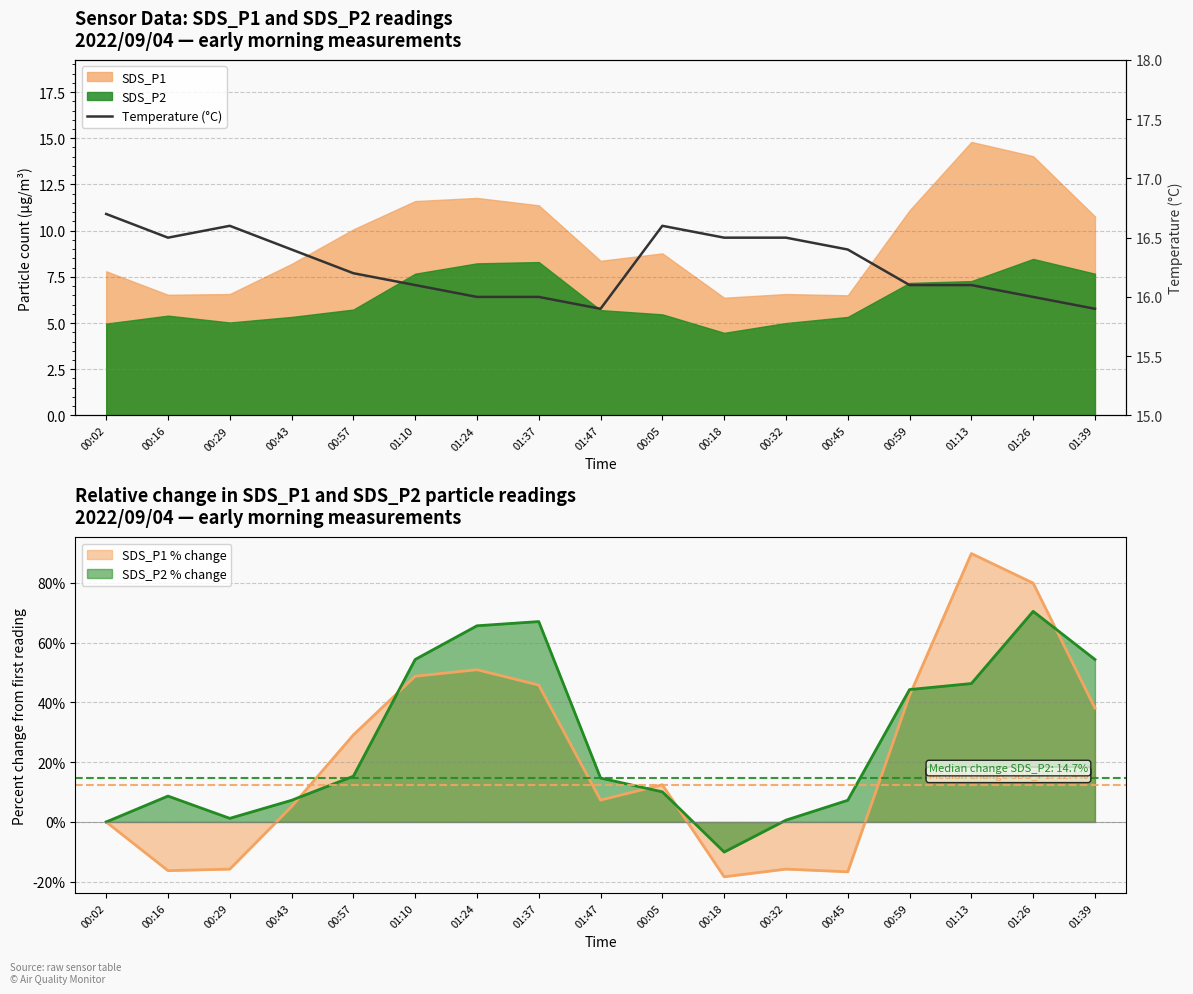

How many points are lower than both their immediate neighbors (excluding endpoints)?

2